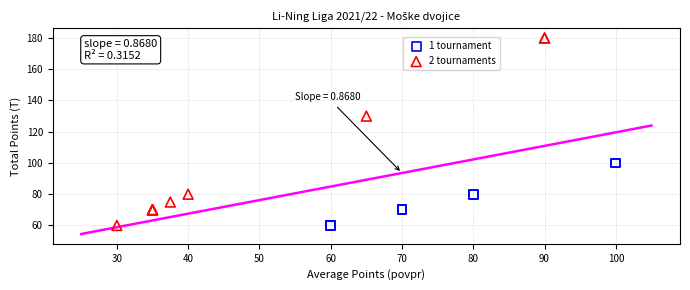

Which series has the largest Y range (max minus min)?

2 tournaments